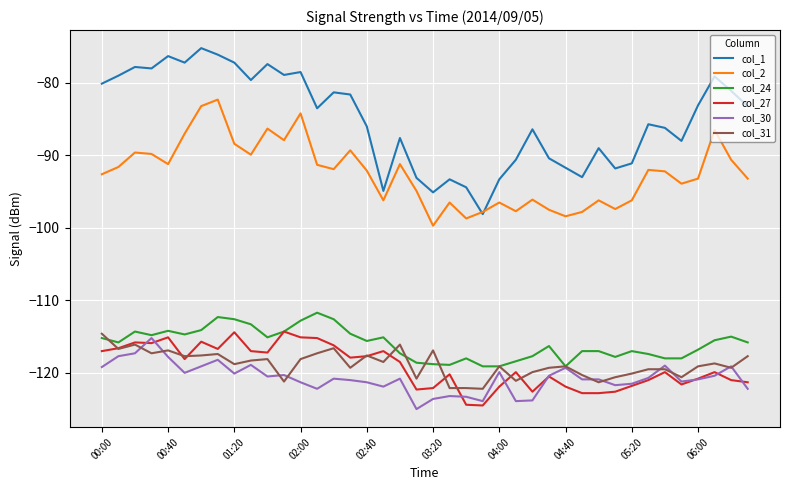

Which series has the largest total across all categories?

col_1